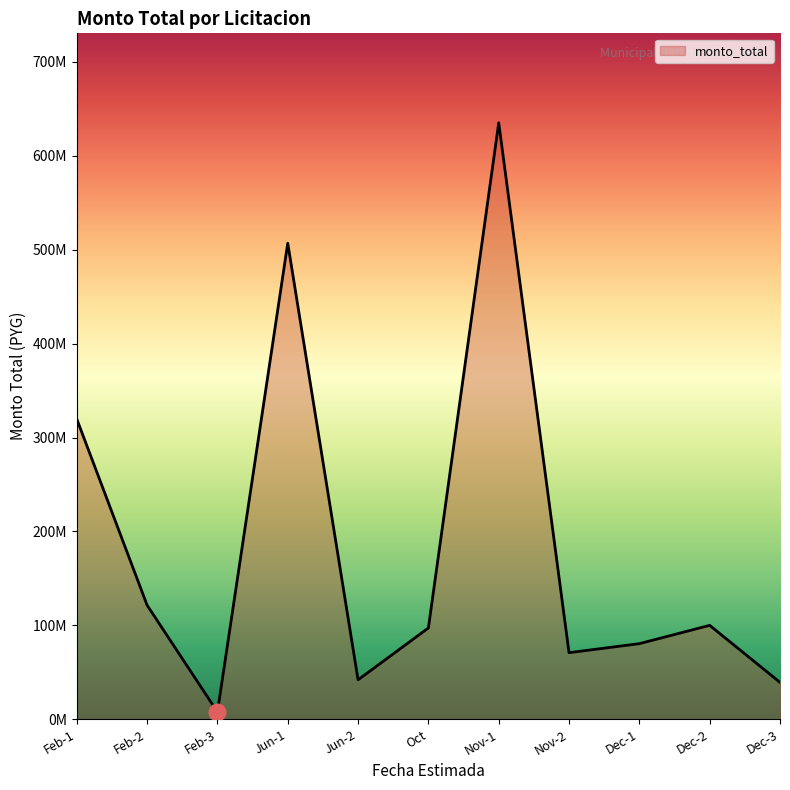

Where is the first local maximum?

Jun-1